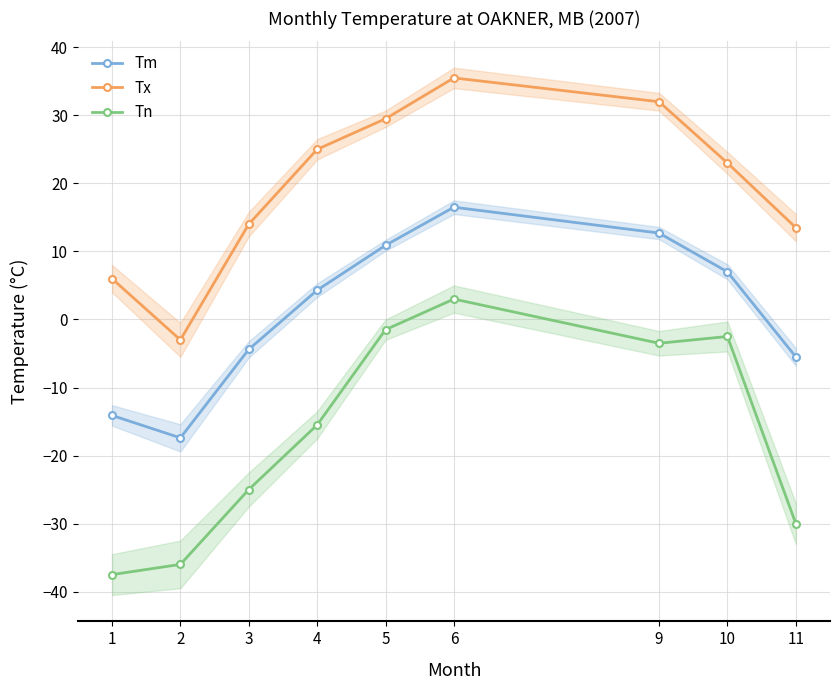

True or false: Tm and Tx intersect in this chart.

False